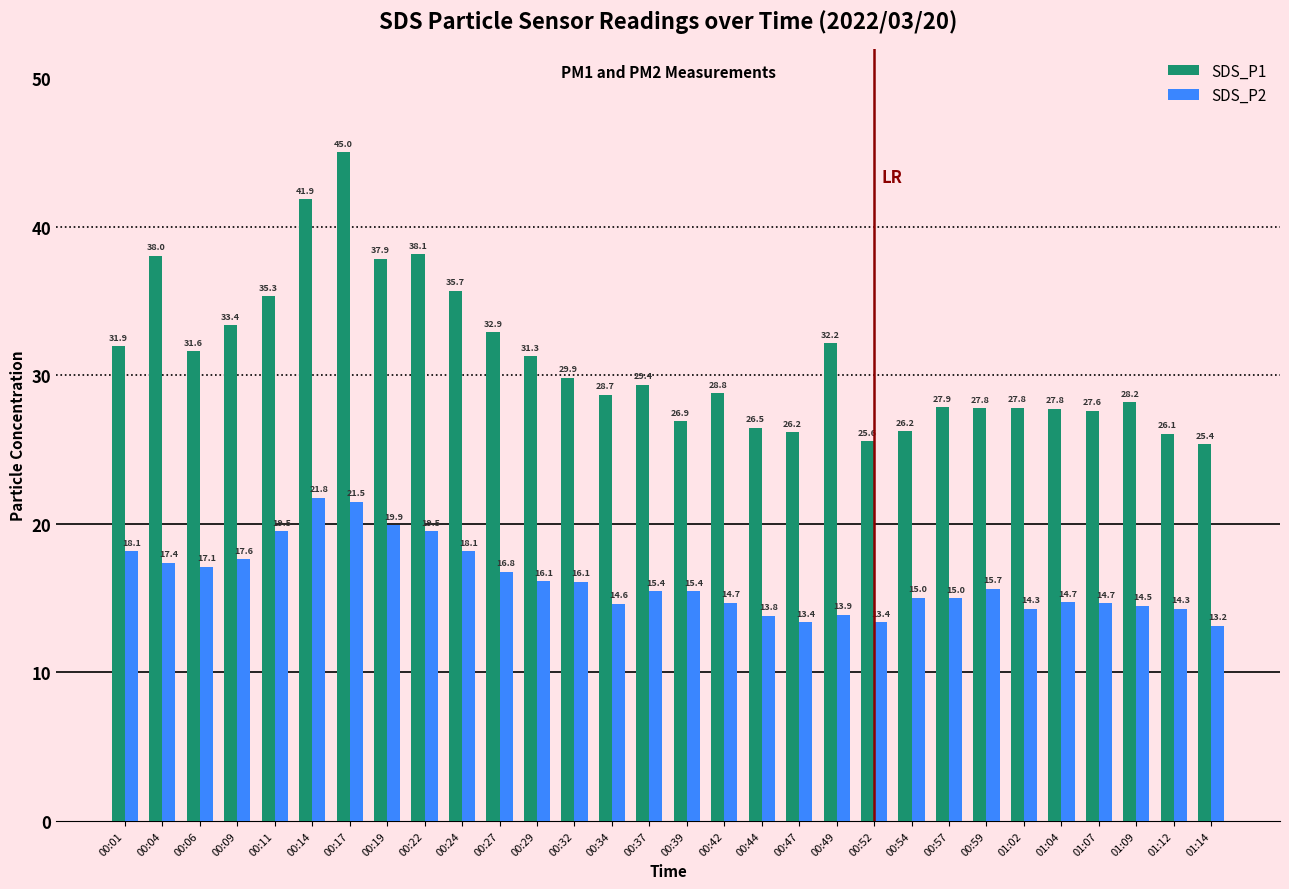

Between 00:14 and 00:54, which series saw the biggest shift?

SDS_P1